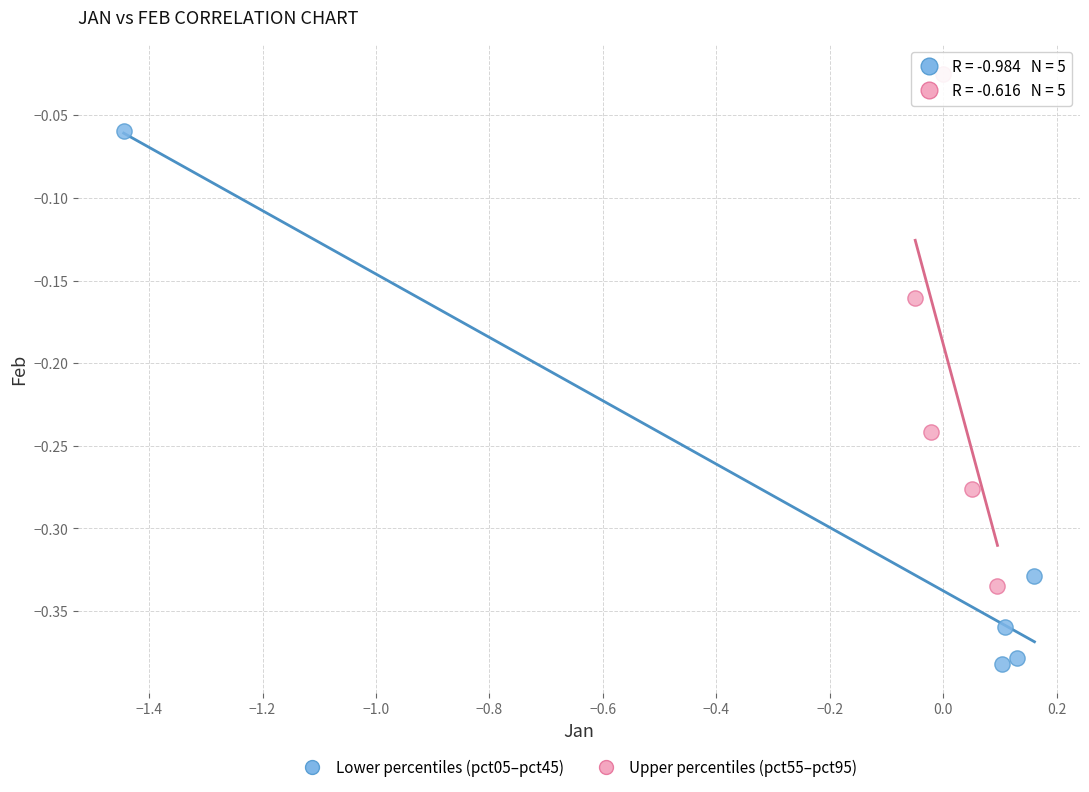

Which series contains the highest Y value?

Upper percentiles (pct55–pct95)